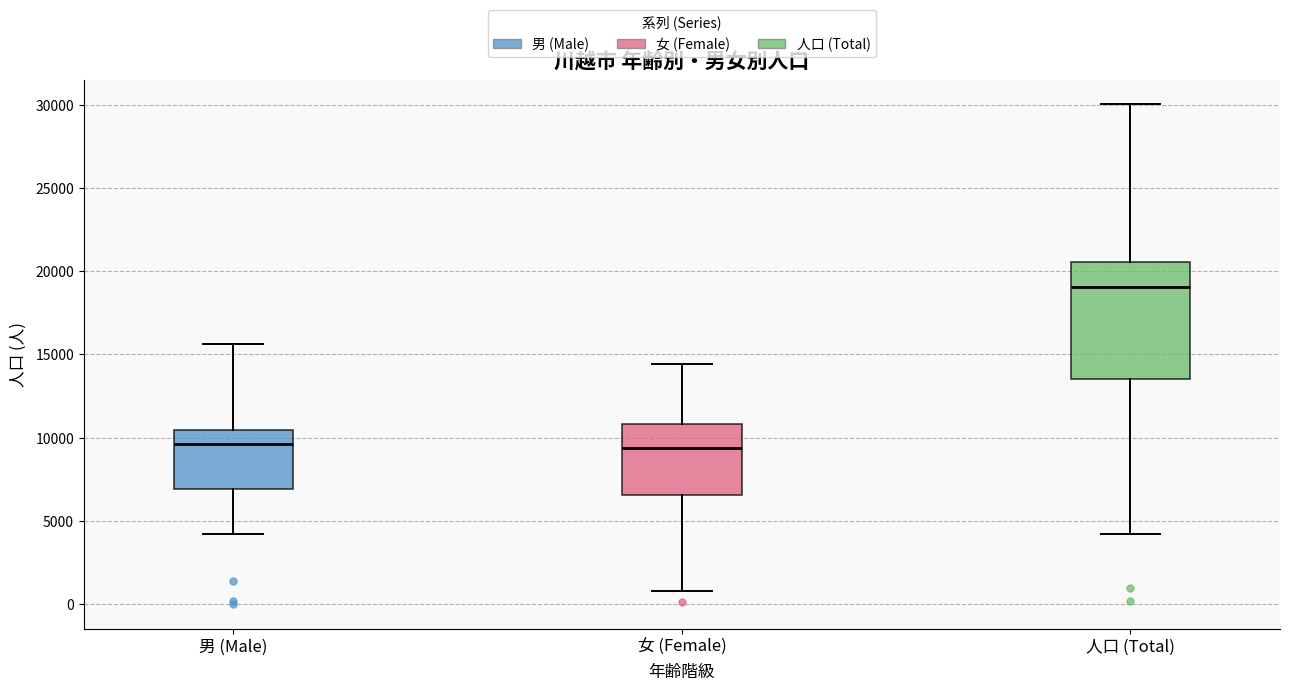

Reading left to right, read every box against the y-axis: the position of its median line, the range the box covers, and the ends of its whiskers. The values are not printed on the chart, so give them approximately, as read against the axis.

男 (Male): median 9500, box 7000 to 10500, whiskers 4000 to 15500
女 (Female): median 9500, box 6500 to 11000, whiskers 1000 to 14500
人口 (Total): median 19000, box 13500 to 20500, whiskers 4000 to 30000